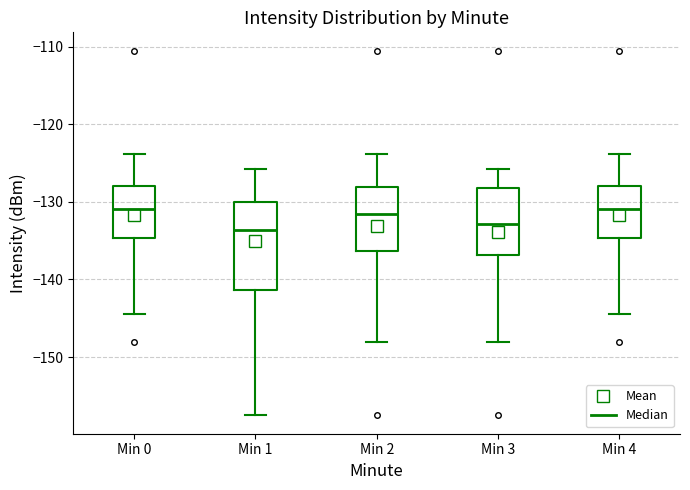

Reading left to right, read every box against the y-axis: the position of its median line, the range the box covers, and the ends of its whiskers. The values are not printed on the chart, so give them approximately, as read against the axis.

Min 0: median -131, box -135 to -128, whiskers -144 to -124
Min 1: median -134, box -141 to -130, whiskers -158 to -126
Min 2: median -132, box -136 to -128, whiskers -148 to -124
Min 3: median -133, box -137 to -128, whiskers -148 to -126
Min 4: median -131, box -135 to -128, whiskers -144 to -124